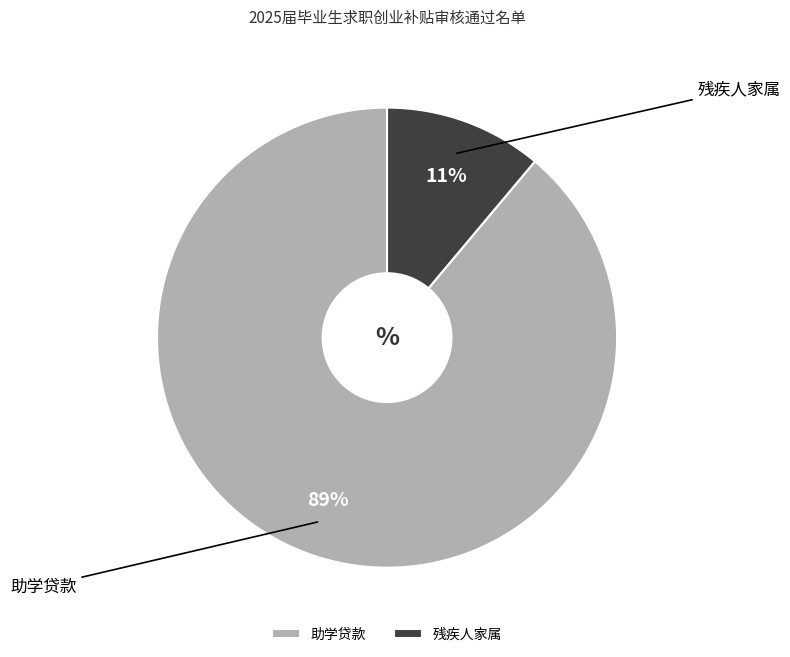

What percentage is the 残疾人家属 slice, to the nearest percent?

11%